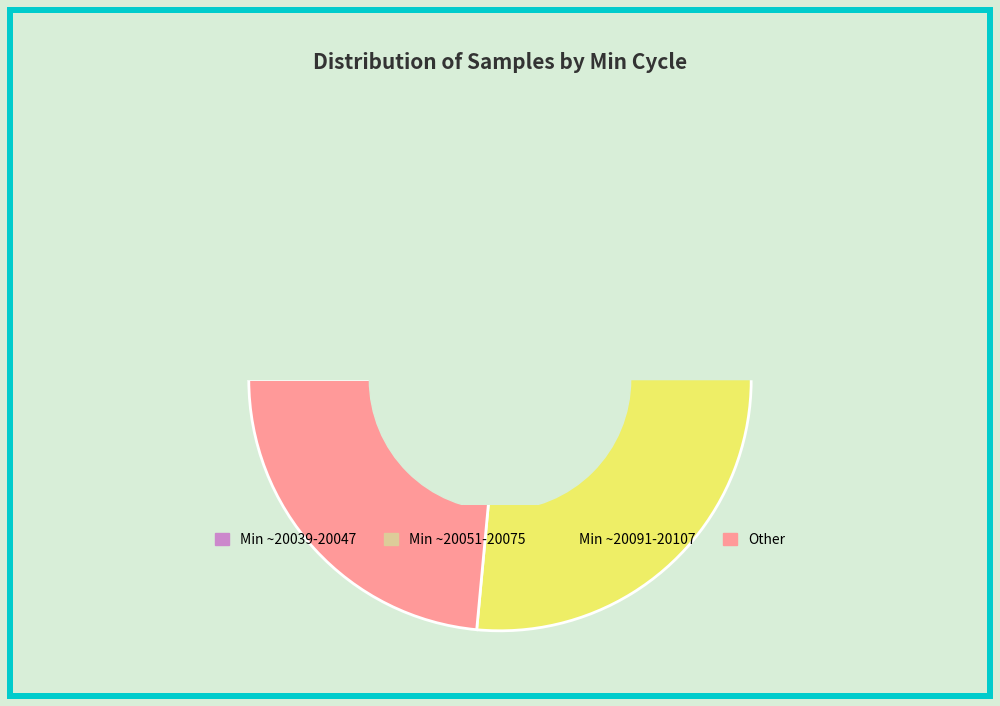

True or false: 20134 accounts for 1% of the total.

False